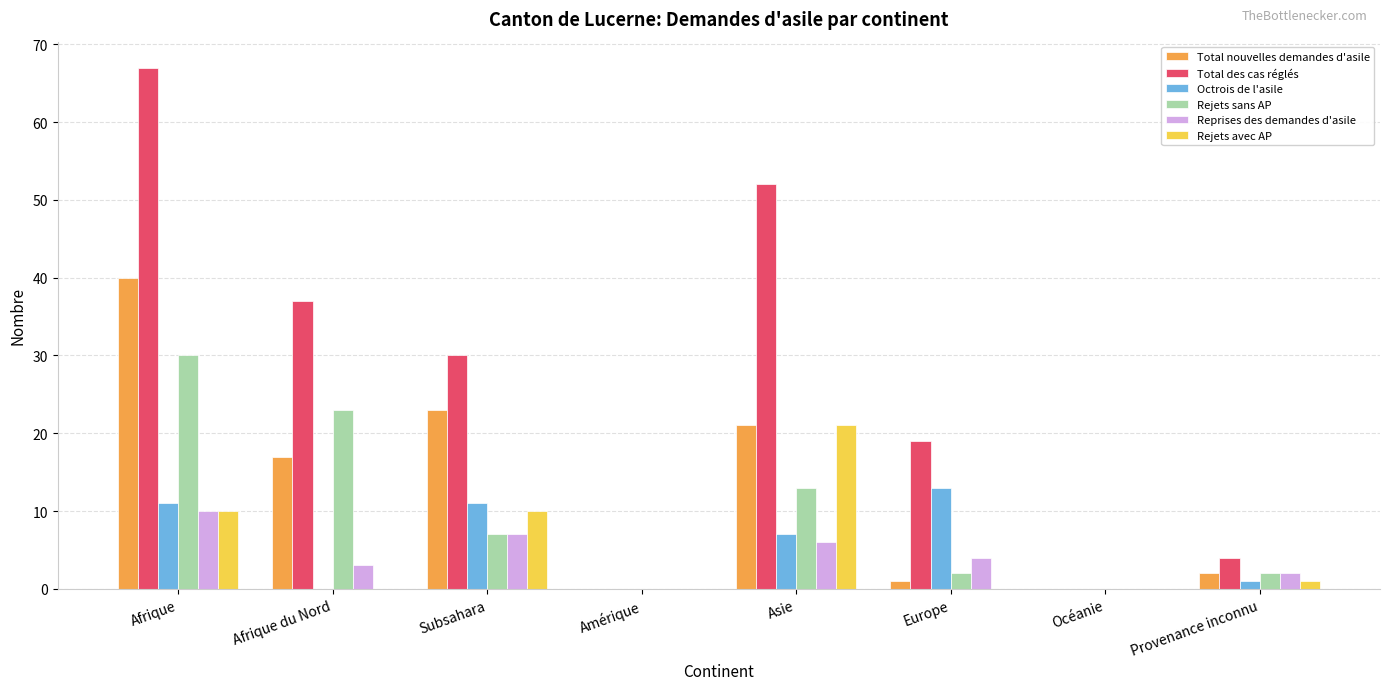

Which category has the highest value in the Reprises des demandes d'asile series?

Afrique